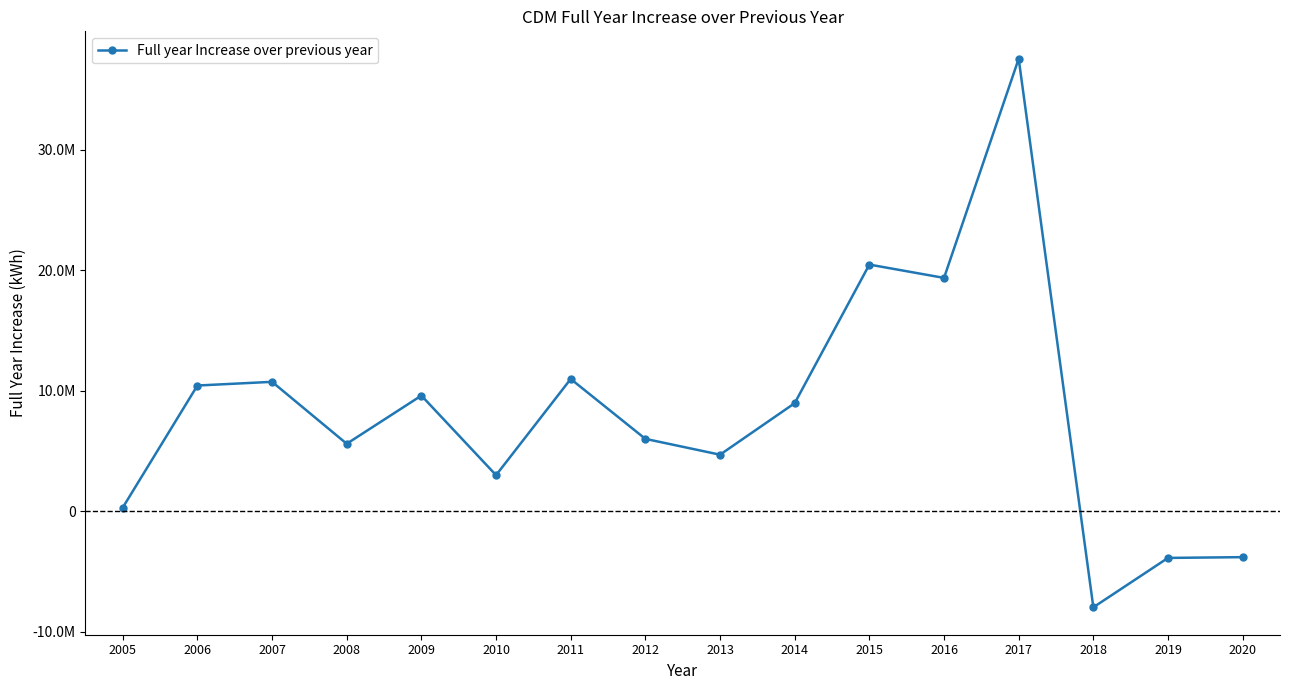

Is this an area chart (filled region under the line)?

No